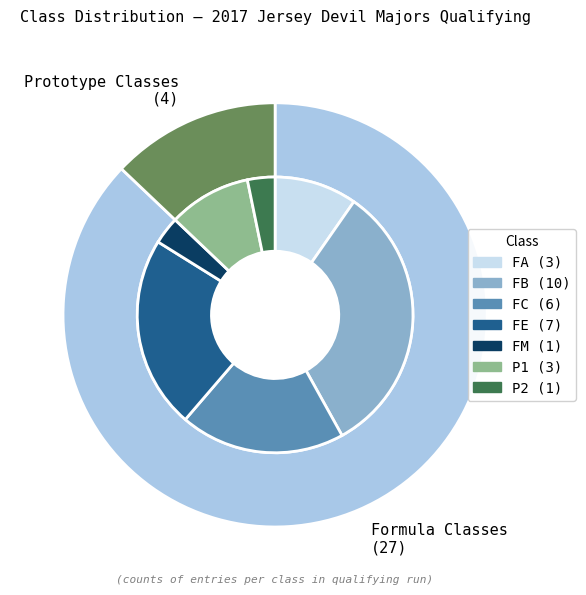

Does FB account for over 50% of the chart?

No